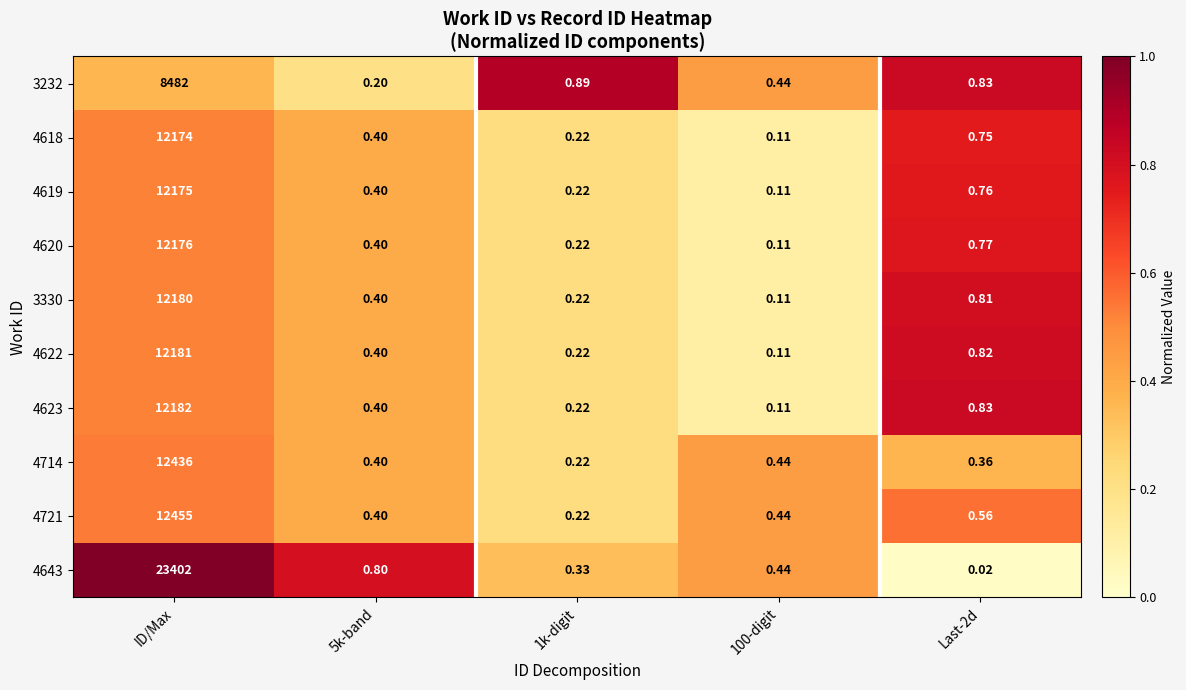

Is the value of 4623 at 1k-digit greater than the value of 4618 at Last-2d?

No